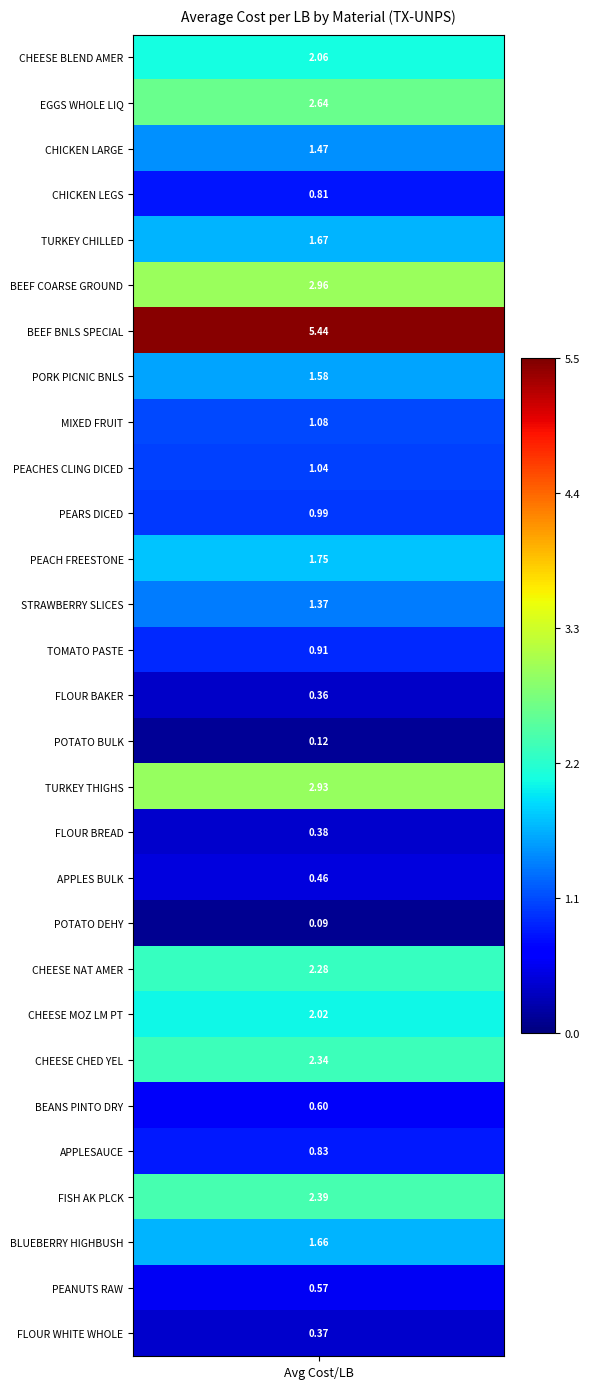

At which label does the data first exceed 1?

CHEESE BLEND AMER